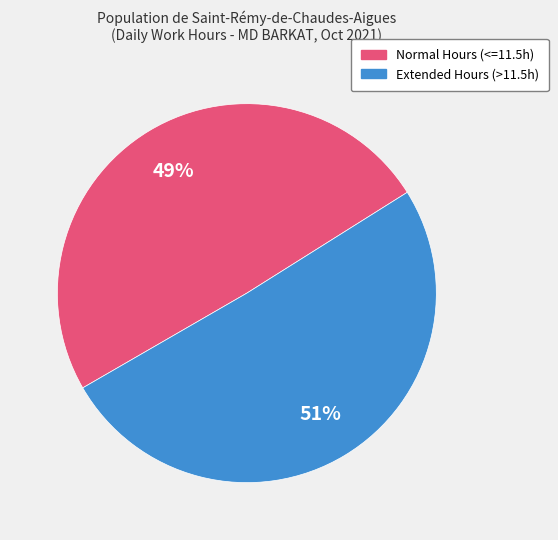

Does any single category account for the majority?

Yes